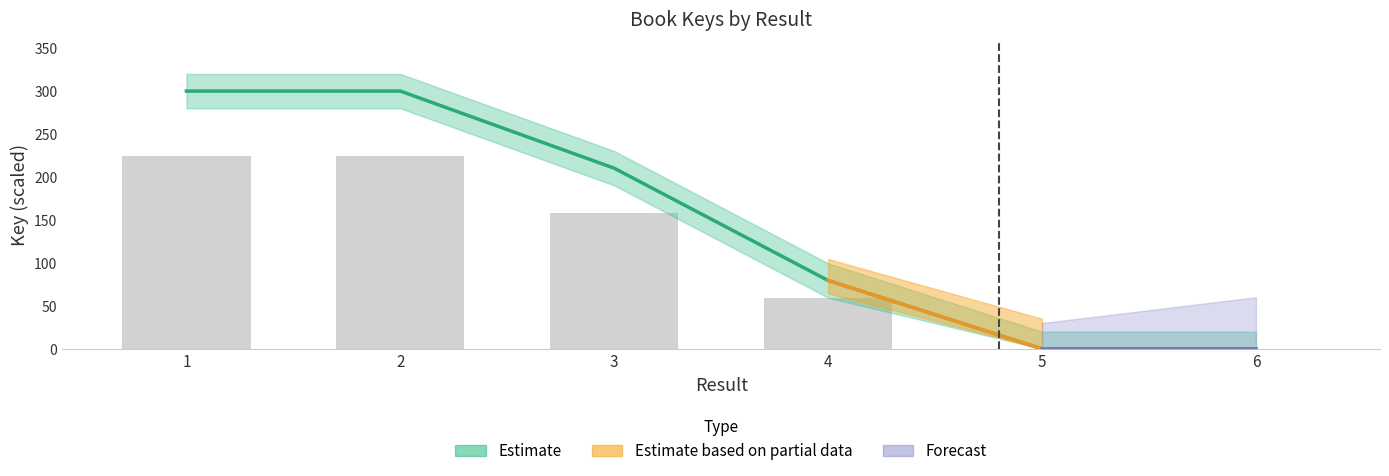

At which category does the chart reach its peak across all series?

1